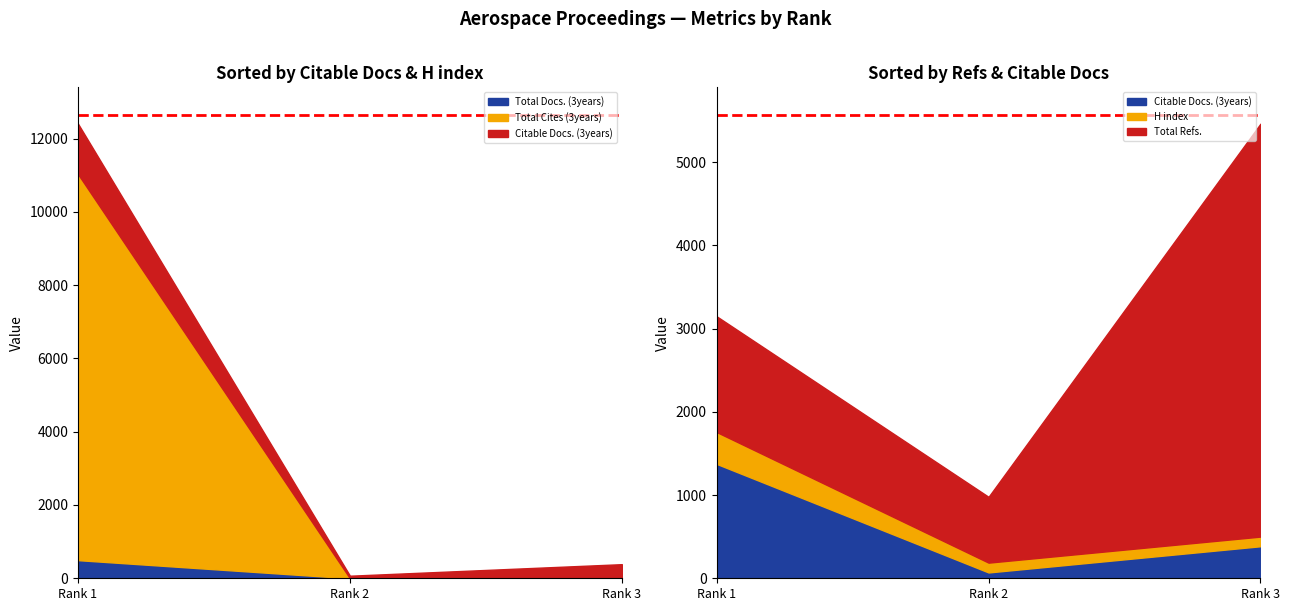

Which series has the largest range (max minus min)?

Total Cites (3years)